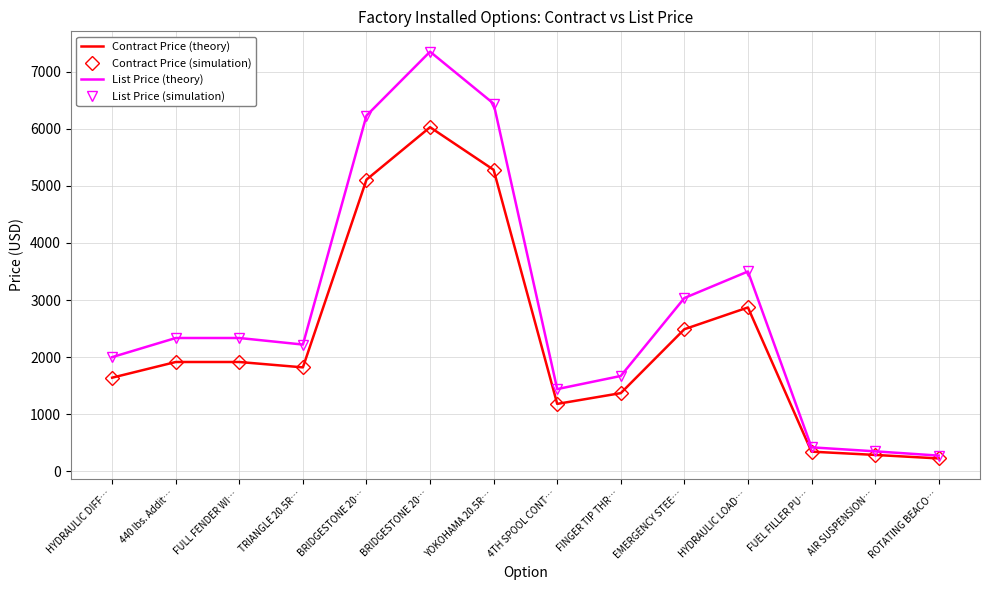

What is the difference between the maximum and minimum values in the List Price (theory) series?

7075.0